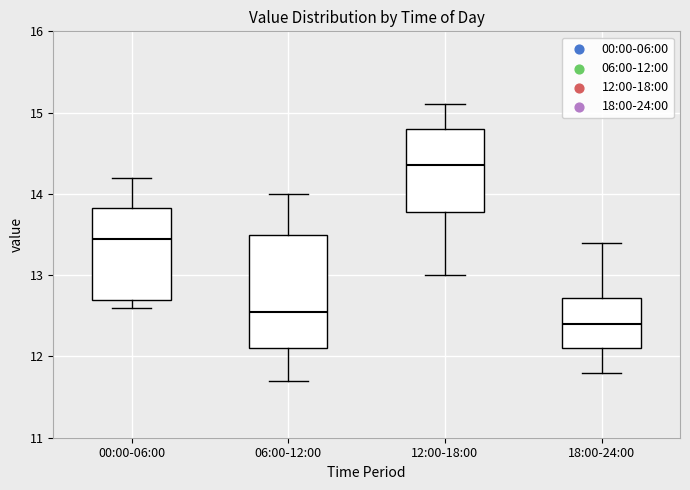

Which box has the highest median line?

12:00-18:00